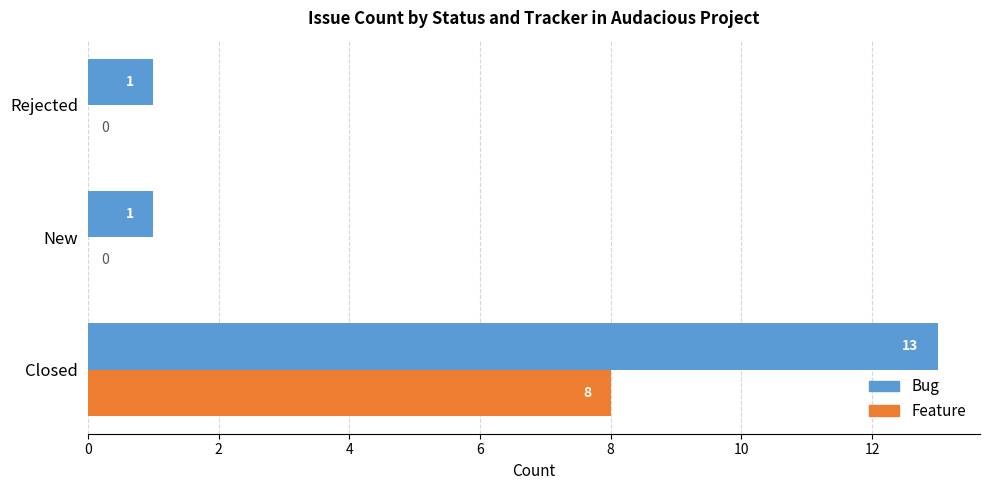

How many Feature values are between 0 and 8?

3